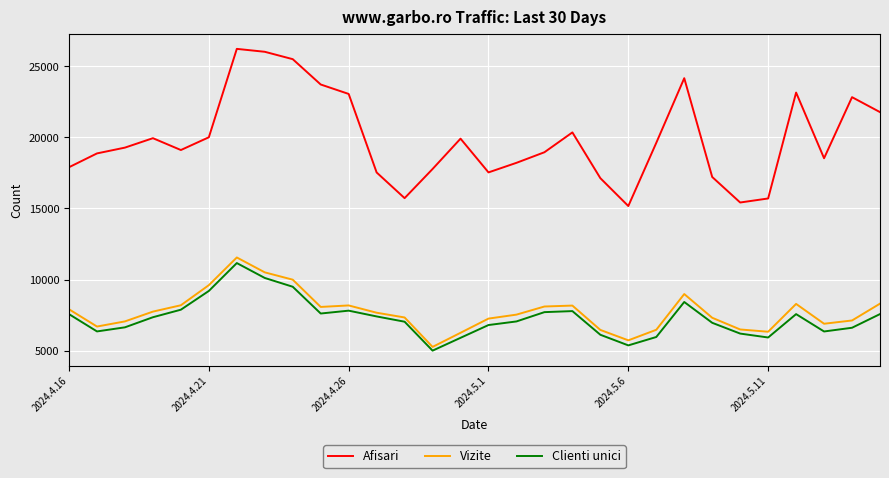

What is the greatest value displayed?

26220